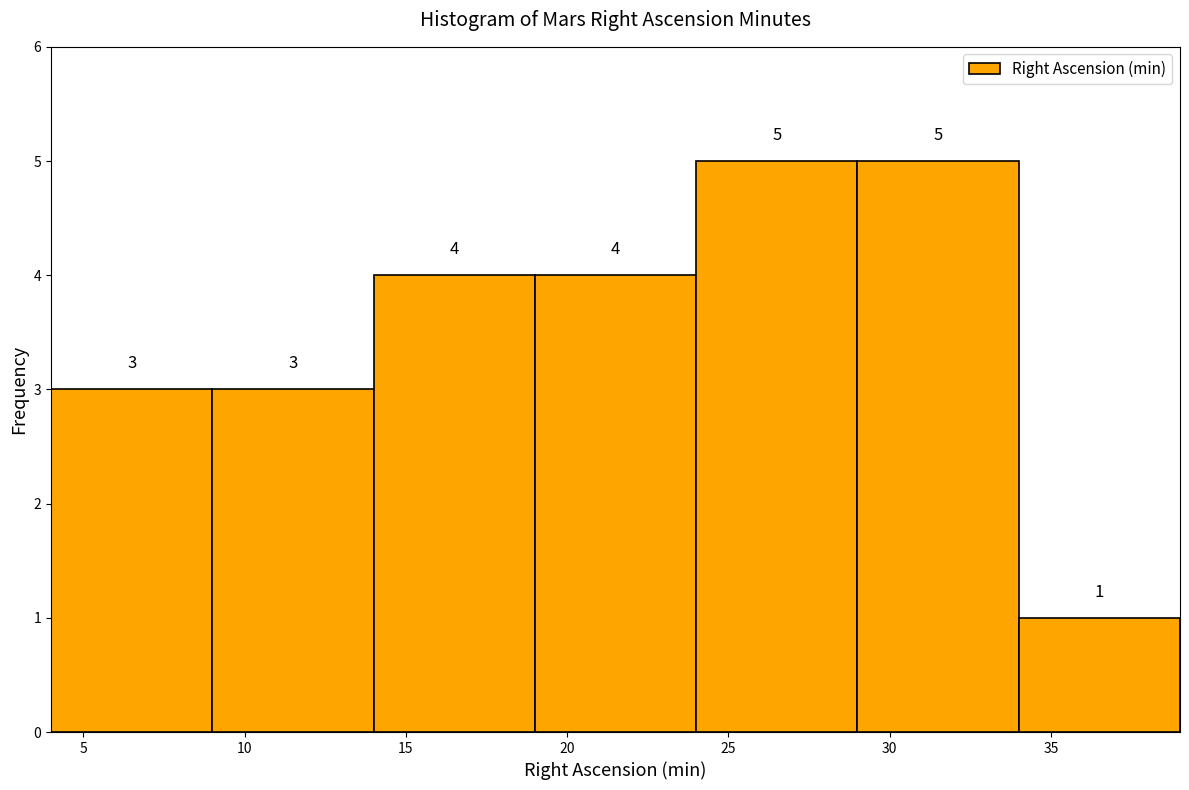

Reading left to right, transcribe this chart: for each bar, give the range it covers on the x-axis and its height.

4 to 9: 3
9 to 14: 3
14 to 19: 4
19 to 24: 4
24 to 29: 5
29 to 34: 5
34 to 39: 1